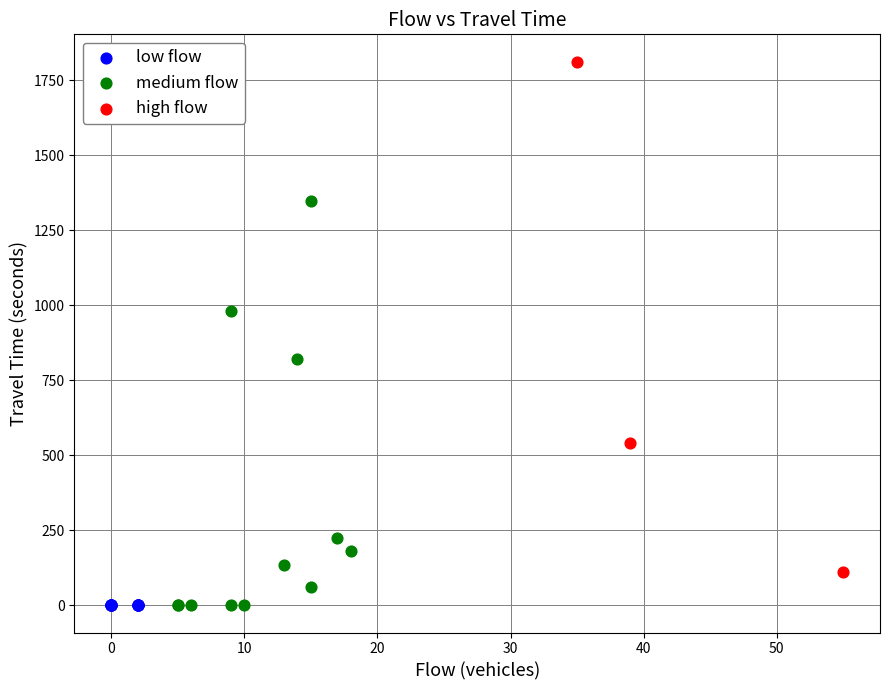

What are all the series names shown in the legend?

low flow, medium flow, high flow